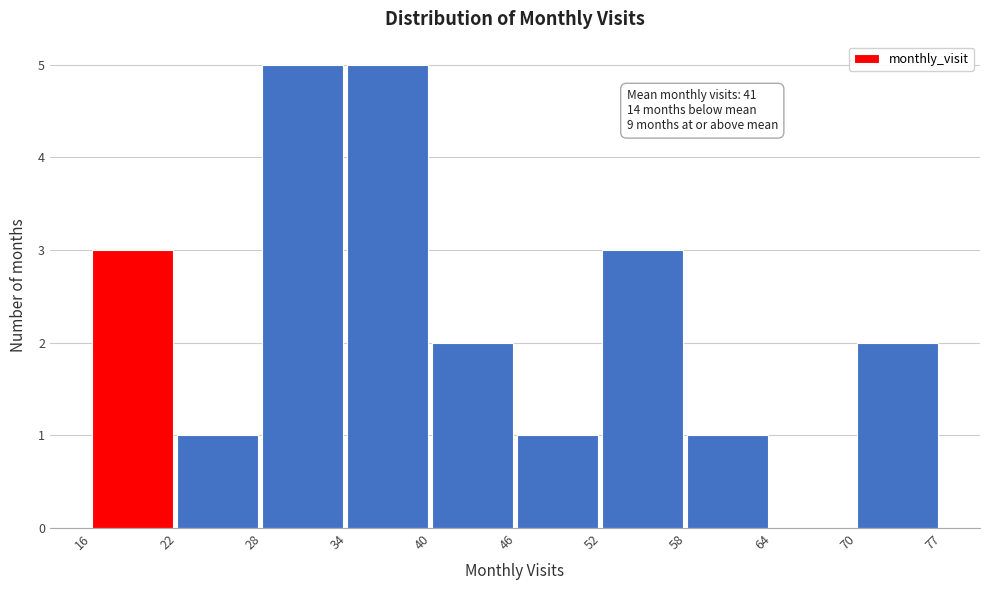

Reading left to right, extract all data points from this chart.

16=3	22=1	28=5	34=5	40=2	46=1	52=3	58=1	64=0	70=2